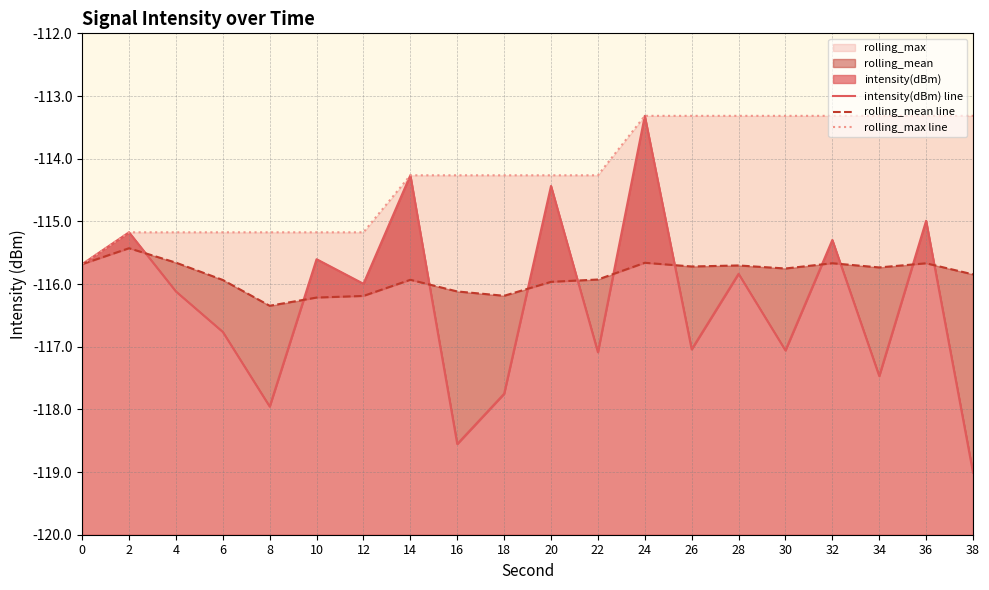

Which series has the widest spread of values?

intensity(dBm) line